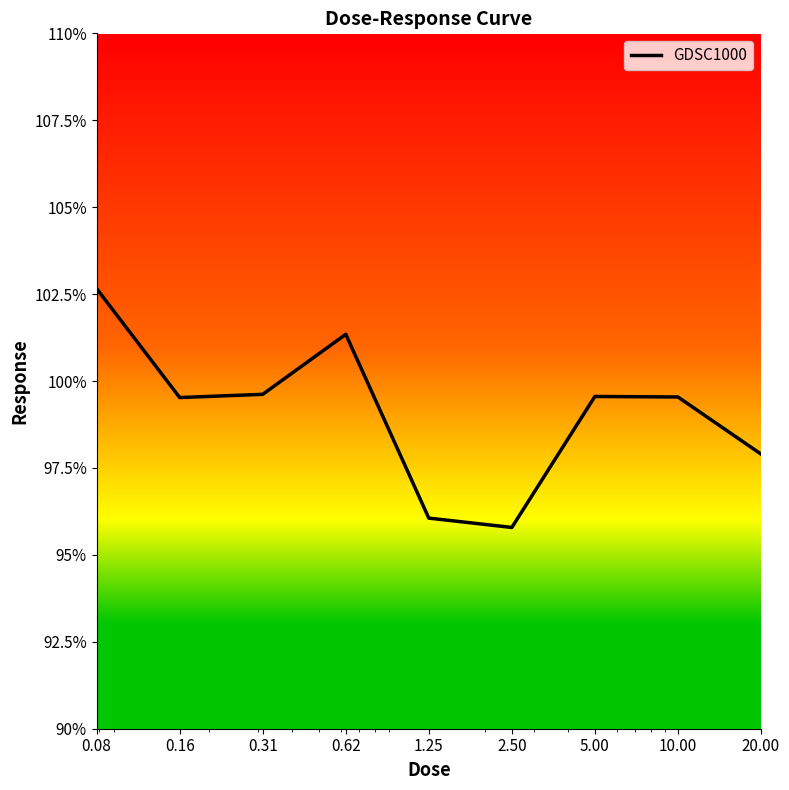

What is the smallest value displayed?

95.8